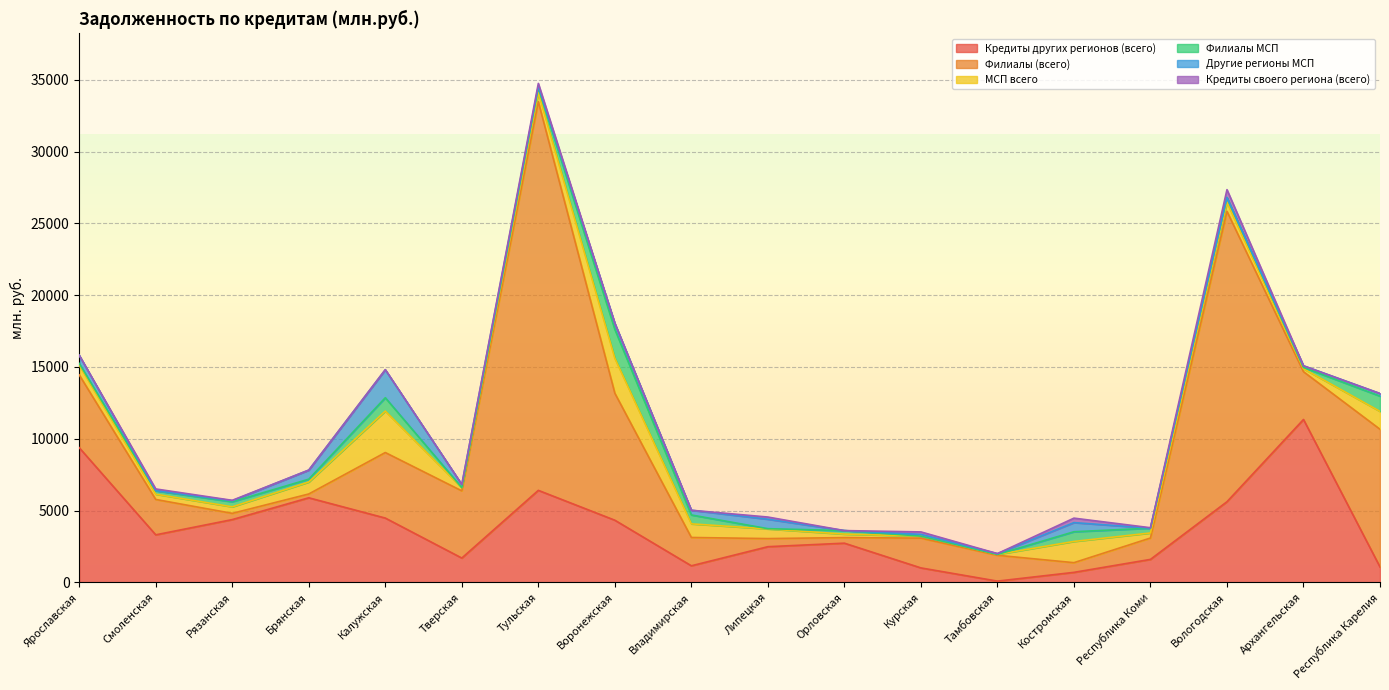

Which category has the highest value in the Кредиты других регионов (всего) series?

Архангельская